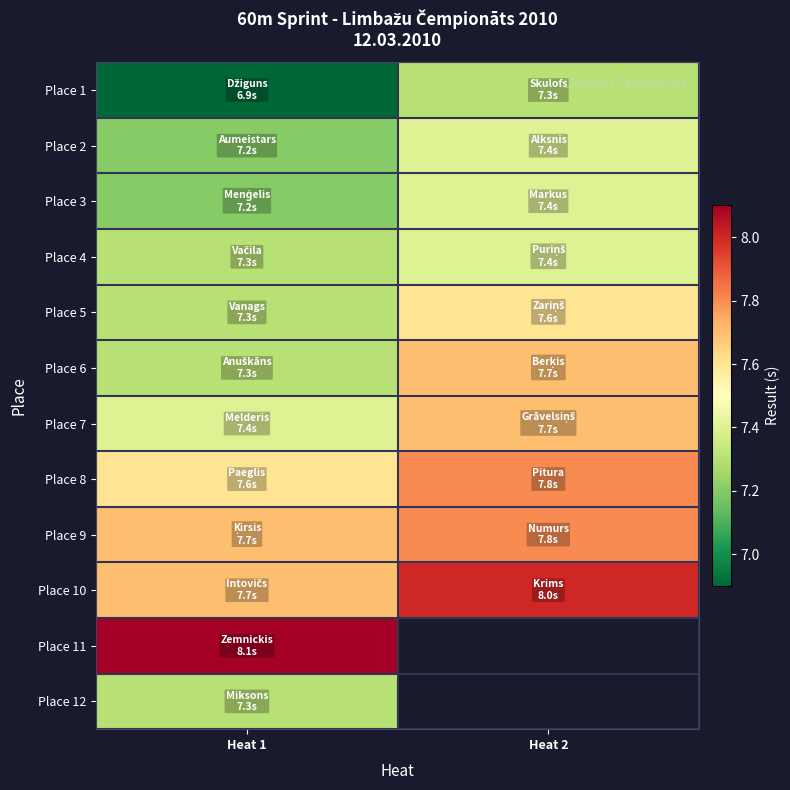

What is the total value across all series at Heat 1?

89.0